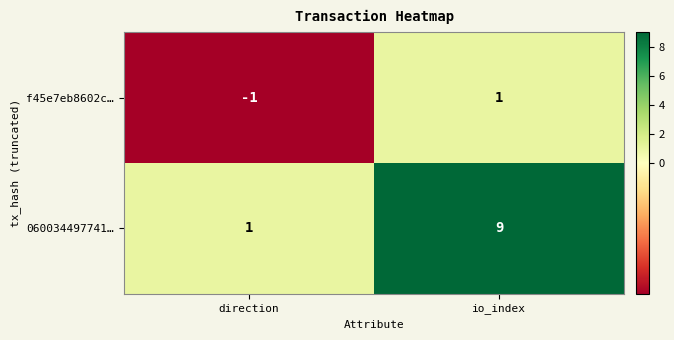

Where is f45e7eb8602c… nearest to the value 0?

direction